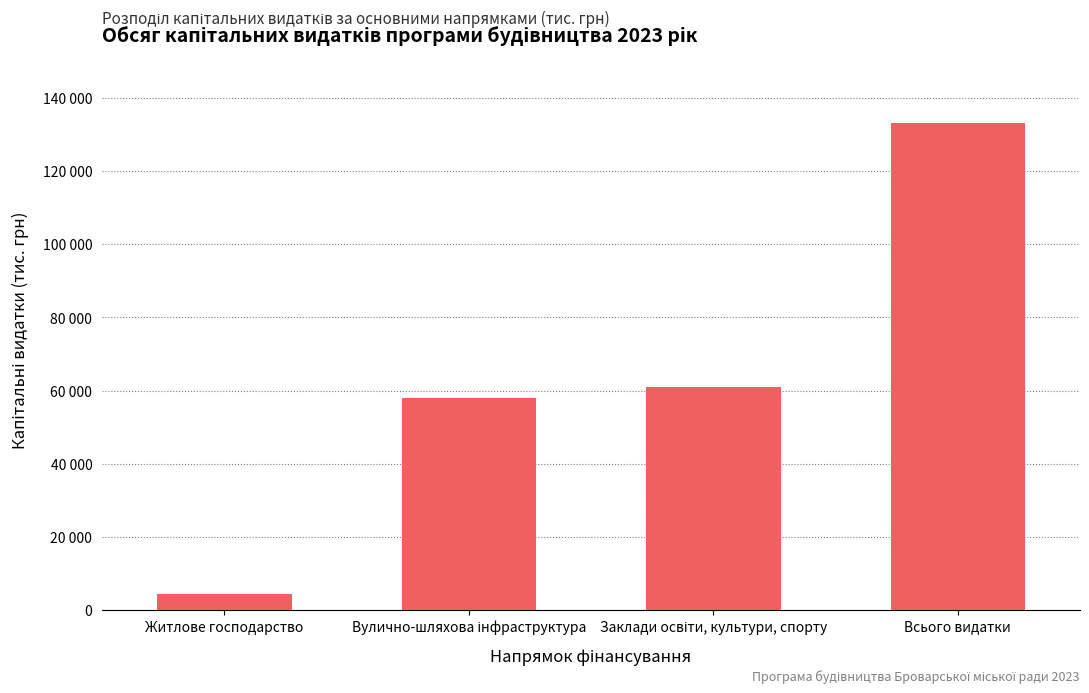

Between Всього видатки and Житлове господарство, which is larger?

Всього видатки